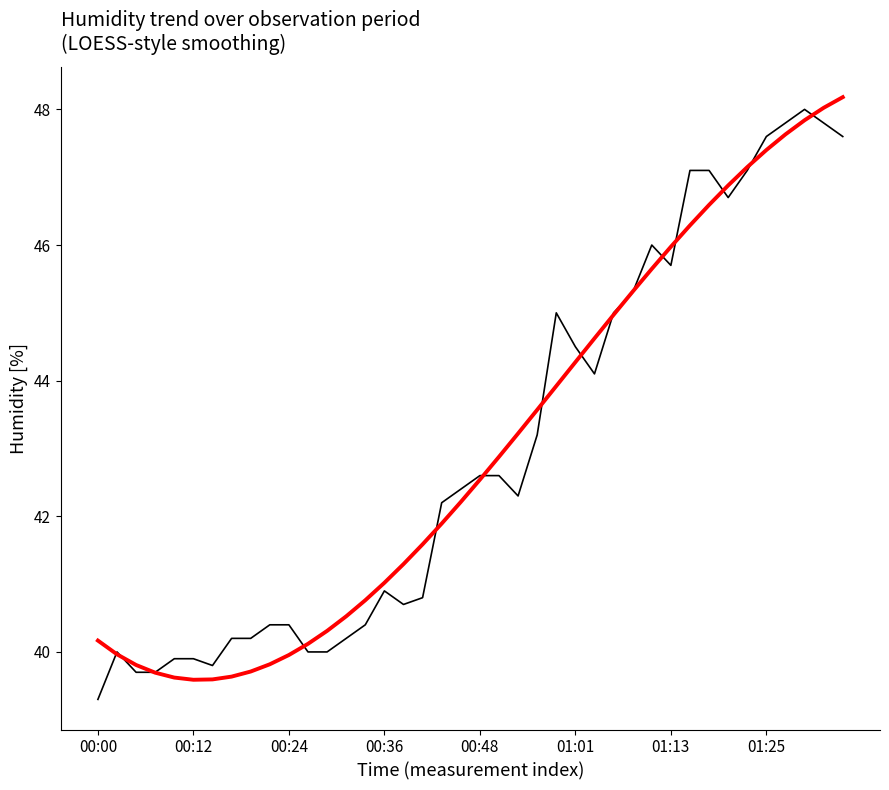

What is the smallest value displayed?

39.3